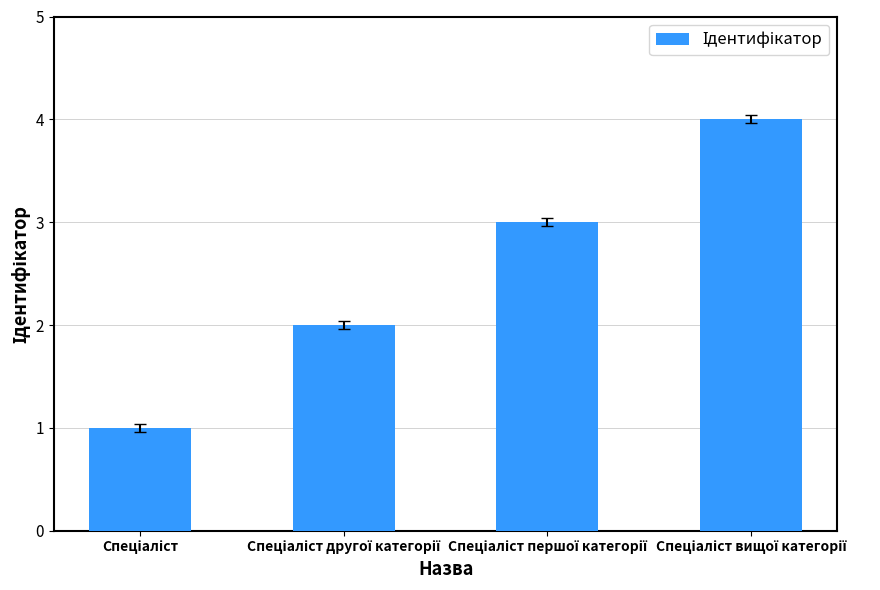

What is the difference between the maximum and minimum values?

3